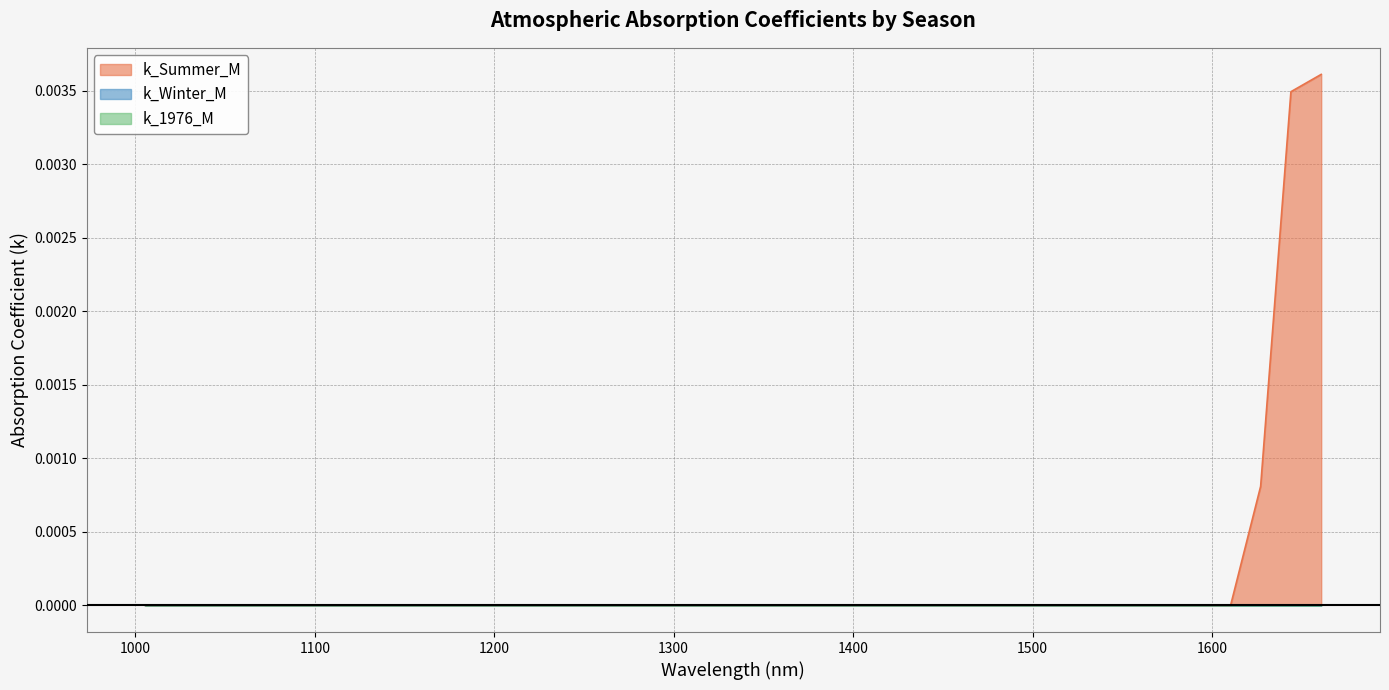

Rank the series at 1324.404 from lowest to highest value.

k_Summer_M, k_Winter_M, k_1976_M